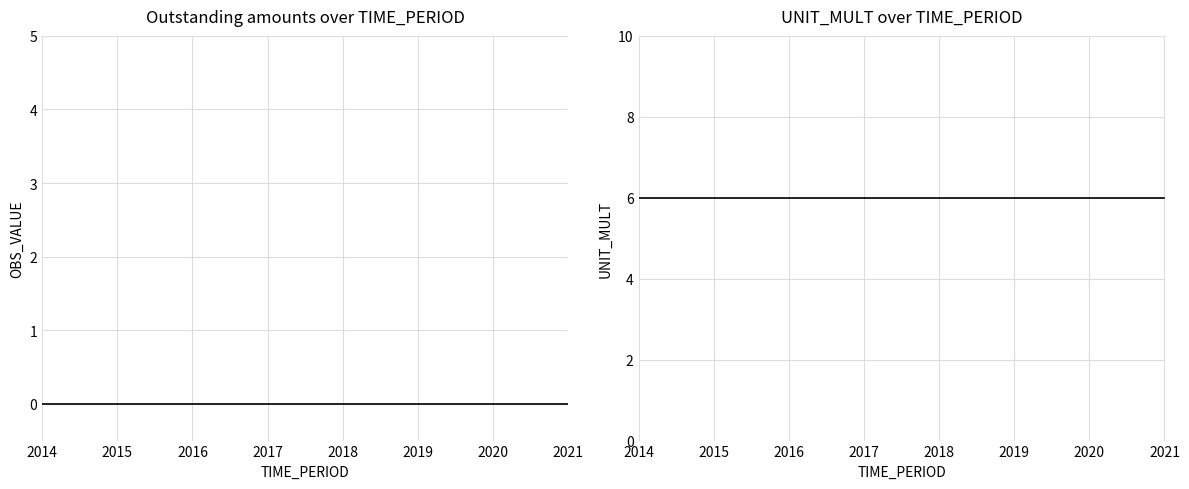

True or false: UNIT_MULT and OBS_VALUE intersect in this chart.

False